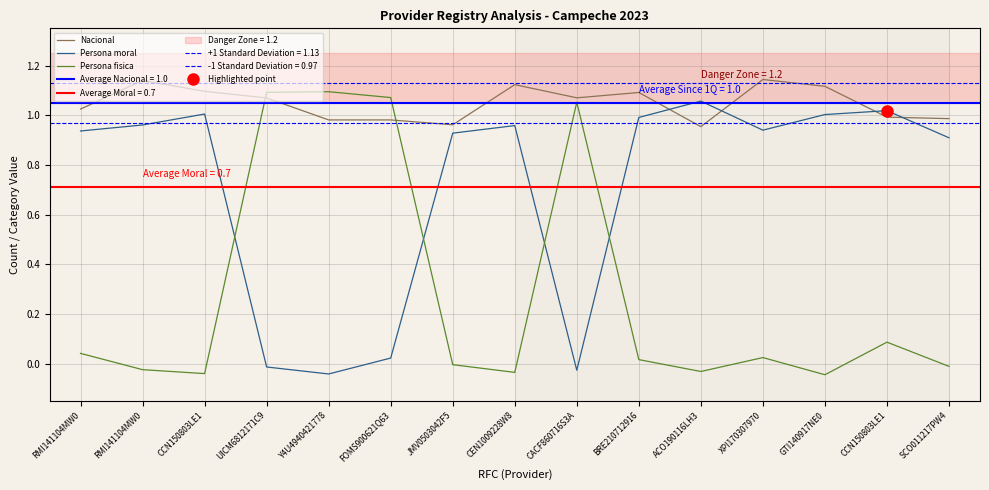

How many values in the Persona moral series are below 0?

3